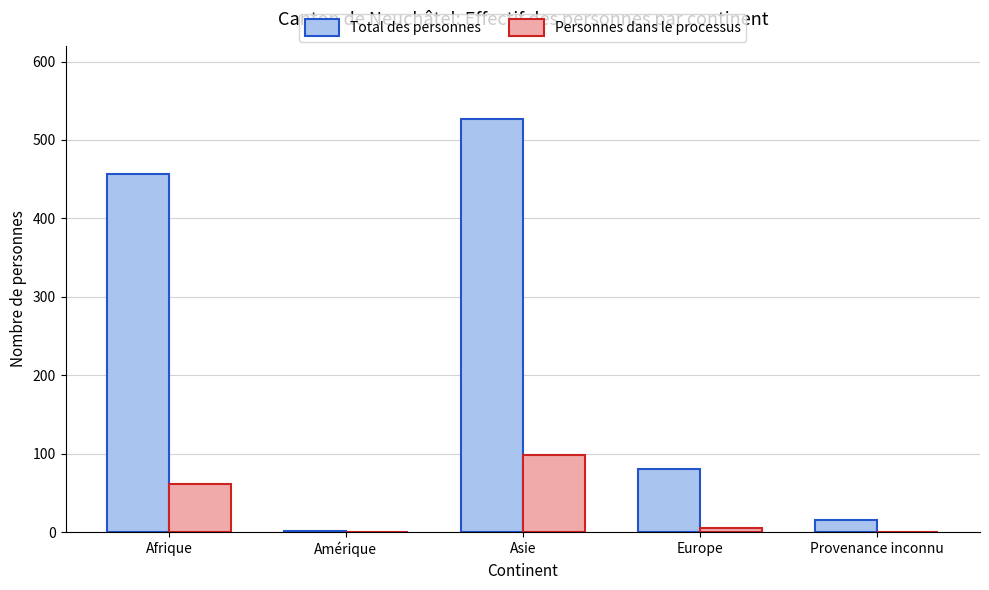

True or false: Personnes dans le processus has a value of 5 at Europe.

True